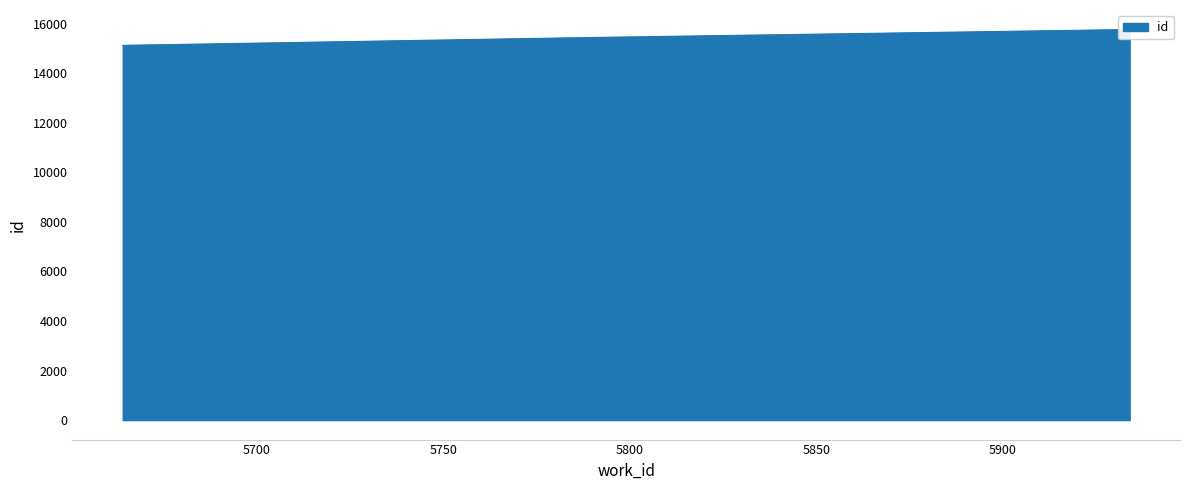

Is it true that the value at 5796 is 3521?

False